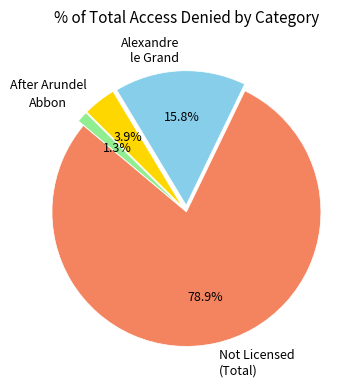

Between Not Licensed (Total) and Abbon, which is larger?

Not Licensed (Total)